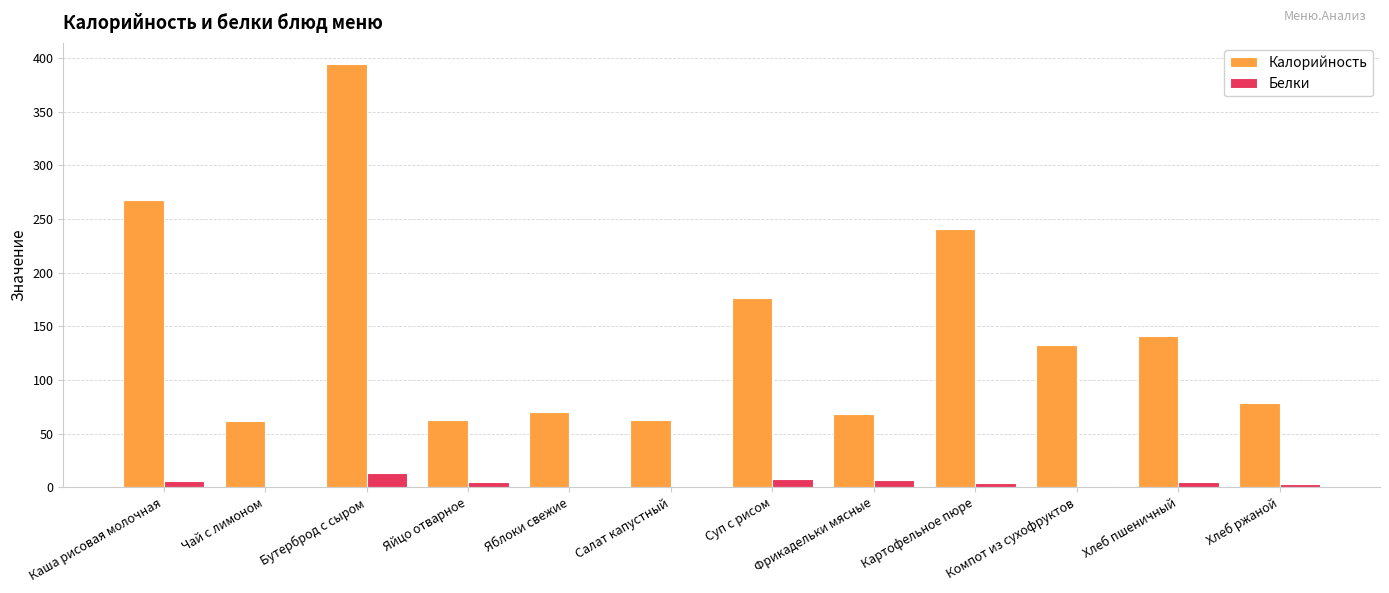

Which series changed the most between Суп с рисом and Хлеб пшеничный?

Калорийность